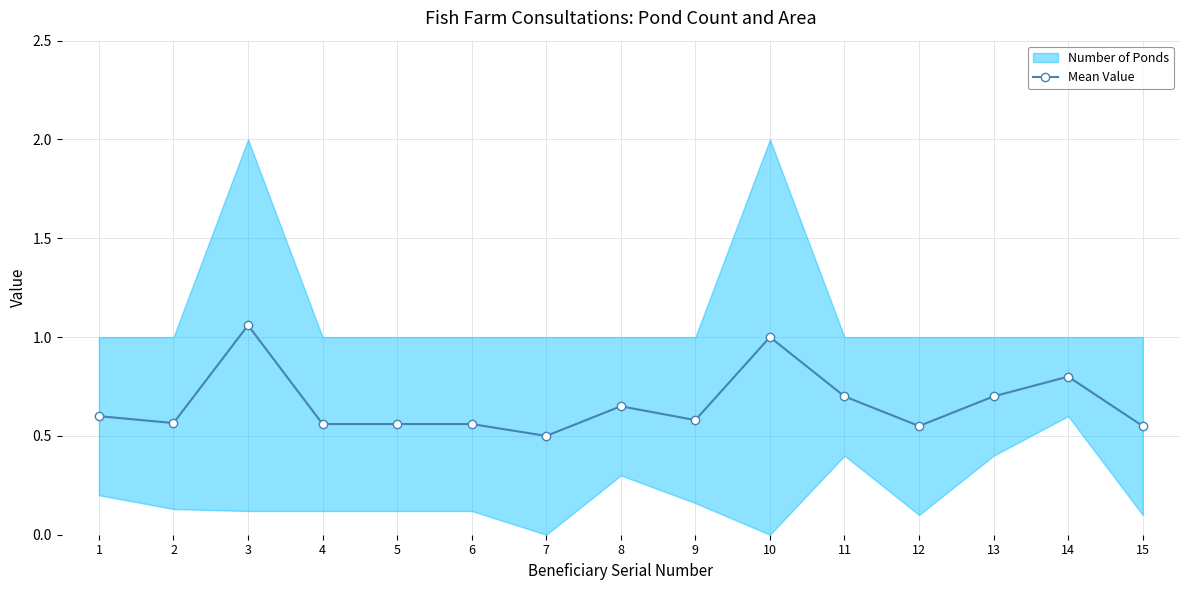

Which has a higher value, 2 or 10?

10